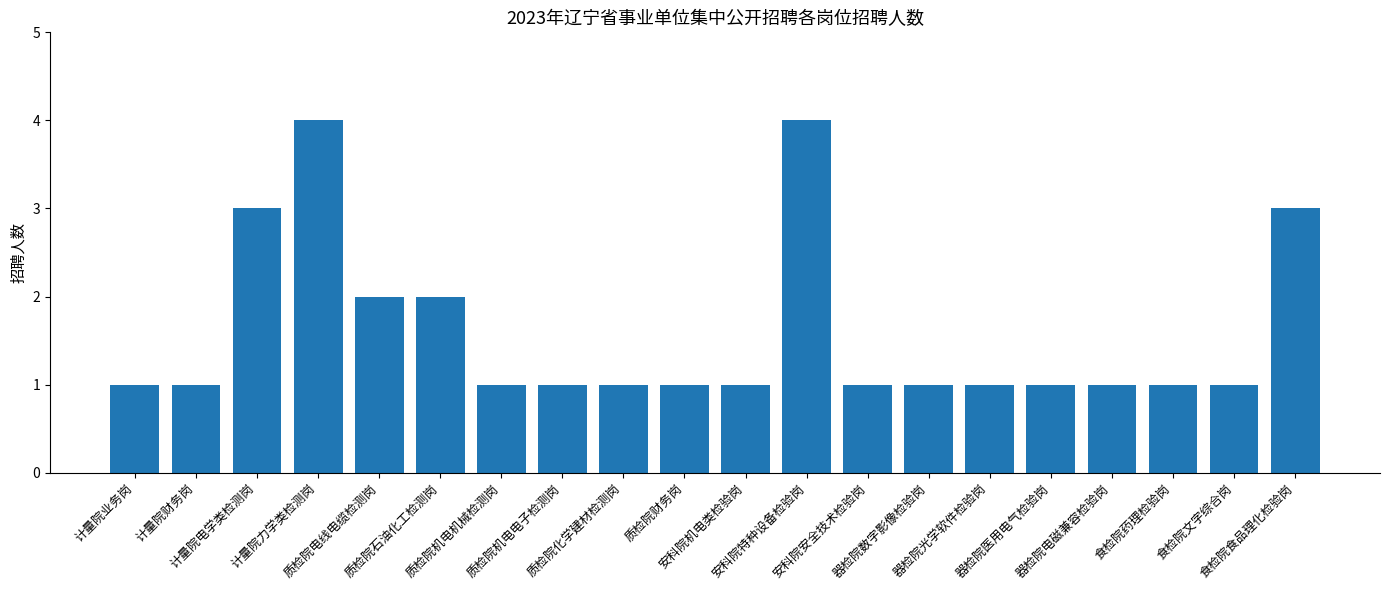

Reading right to left, what are all the values shown in this chart?

食检院食品理化检验岗=3	食检院文字综合岗=1	食检院药理检验岗=1	器检院电磁兼容检验岗=1	器检院医用电气检验岗=1	器检院光学软件检验岗=1	器检院数字影像检验岗=1	安科院安全技术检验岗=1	安科院特种设备检验岗=4	安科院机电类检验岗=1	质检院财务岗=1	质检院化学建材检测岗=1	质检院机电电子检测岗=1	质检院机电机械检测岗=1	质检院石油化工检测岗=2	质检院电线电缆检测岗=2	计量院力学类检测岗=4	计量院电学类检测岗=3	计量院财务岗=1	计量院业务岗=1